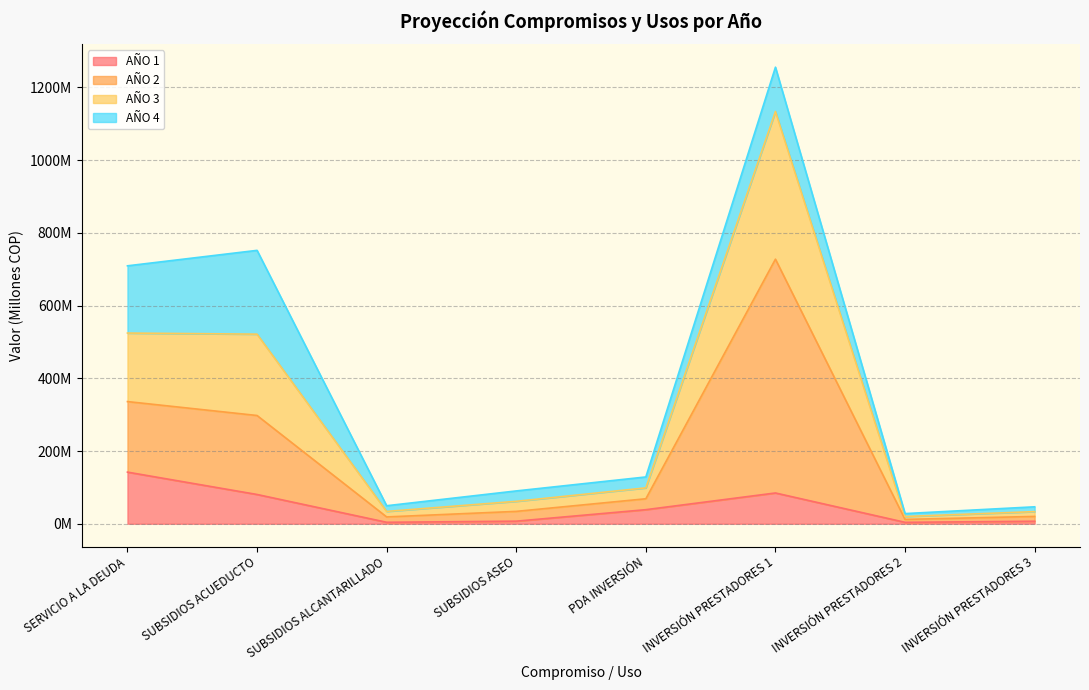

True or false: AÑO 1 has more than 0 points higher than both neighbors.

True